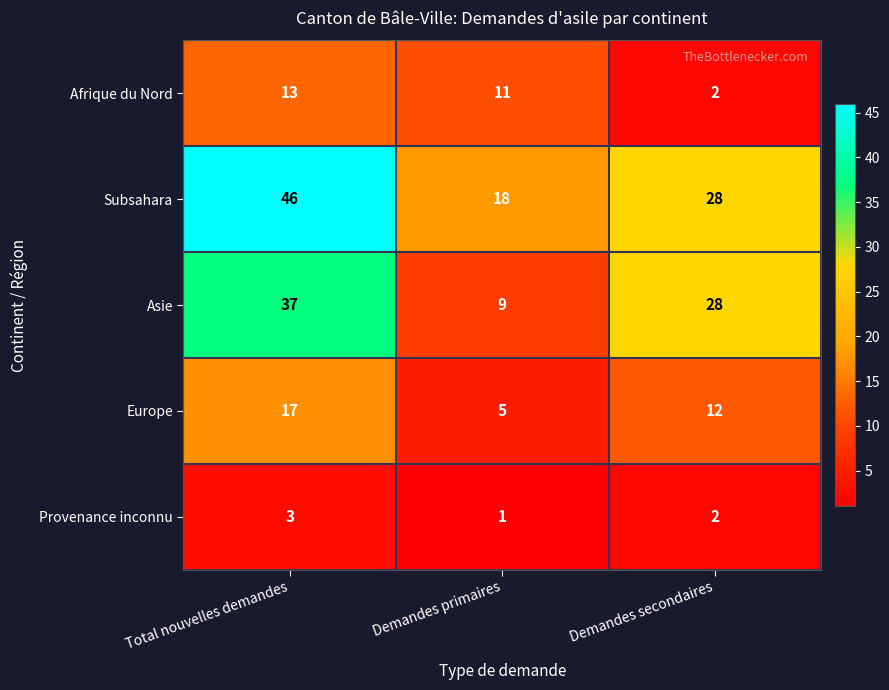

At how many categories does at least one series exceed 31?

1